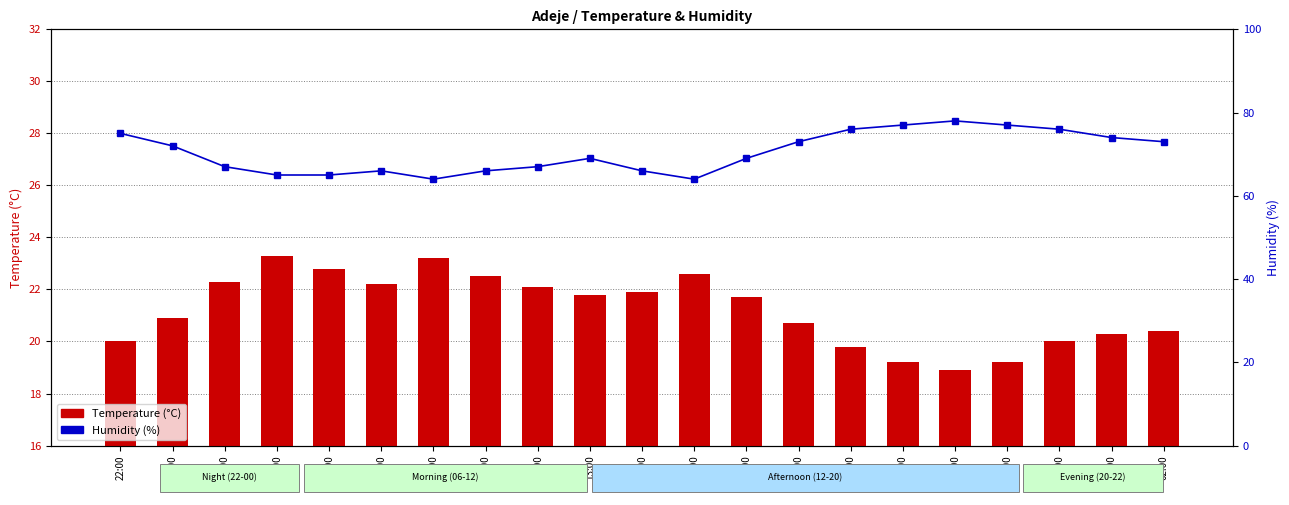

Are the bars grouped side by side (vs. stacked)?

Yes